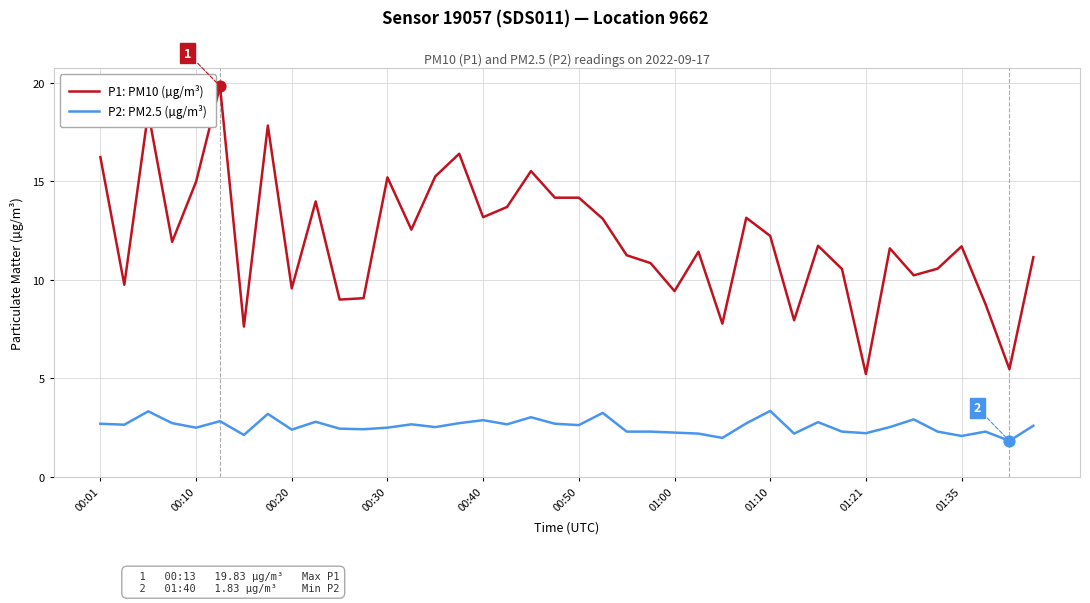

Which series has the widest spread of values?

P1: PM10 (µg/m³)